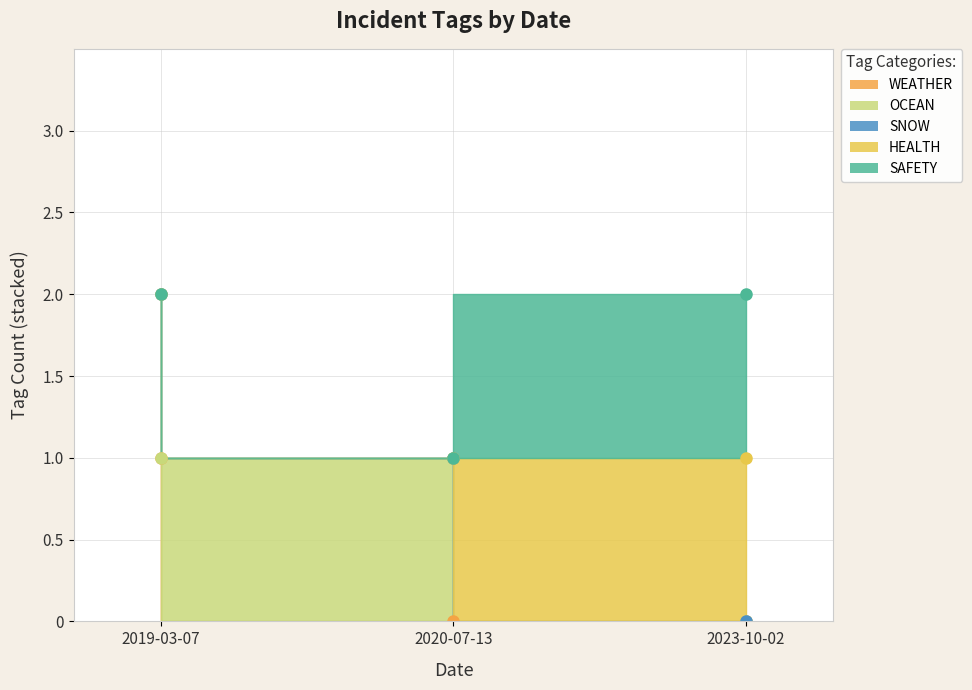

At which category is the sum across all series the highest?

2019-03-07